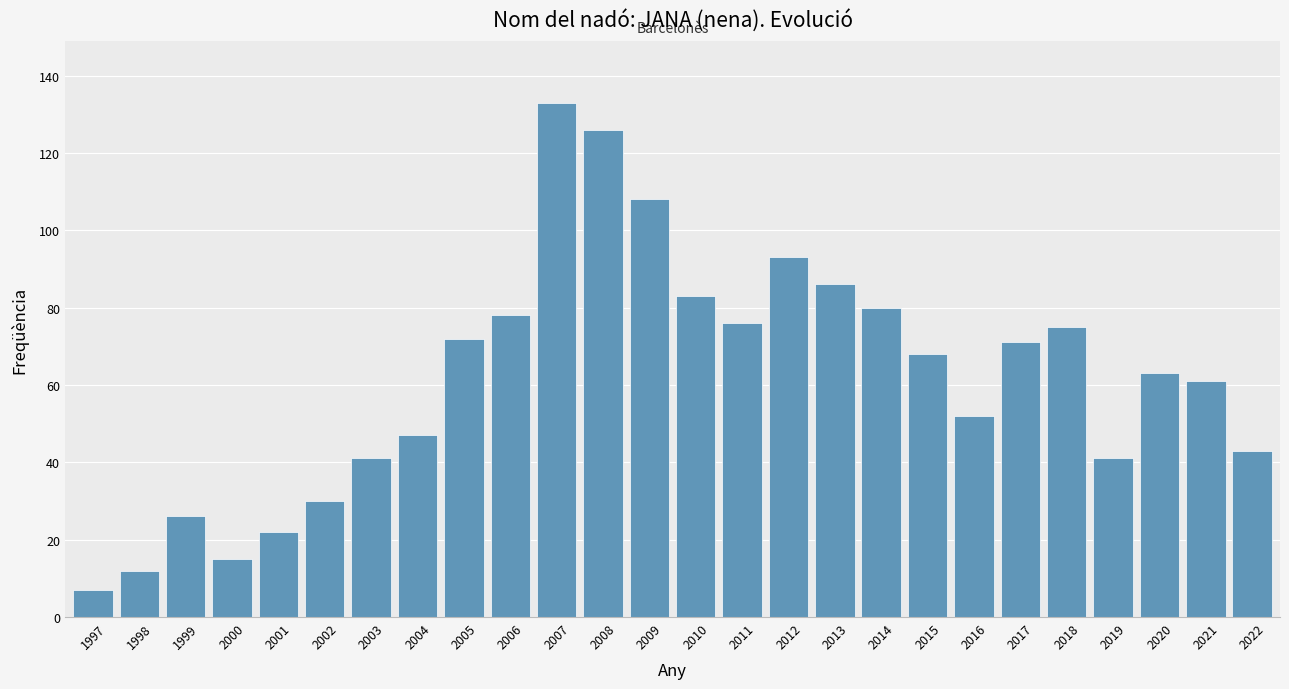

The chart shows a value of 72 at 2005. True or false?

True